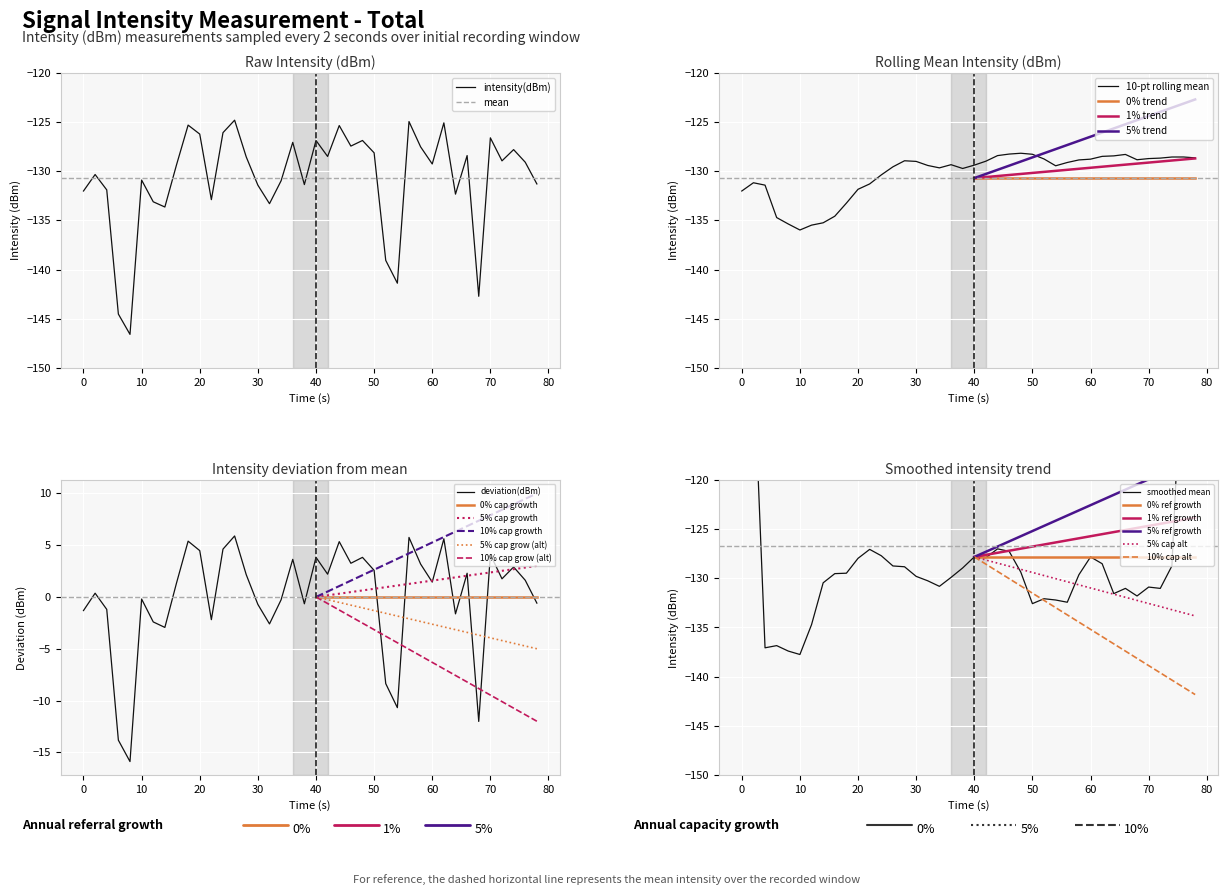

What is the minimum value shown in the chart?

-146.6